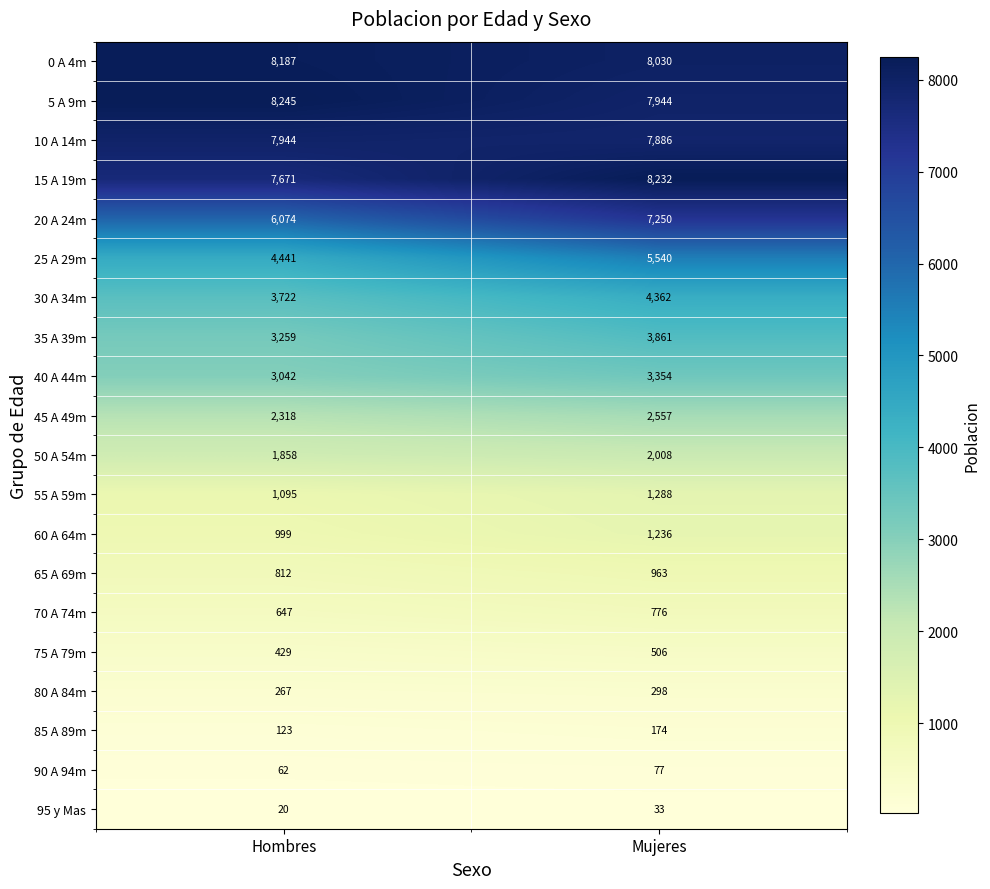

Between Hombres and Mujeres, which series saw the biggest shift?

20 A 24m